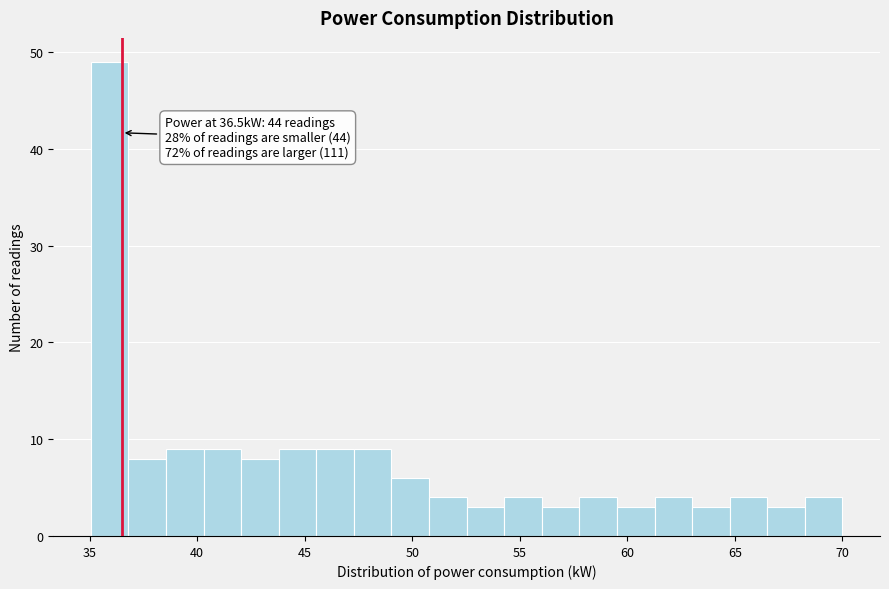

Around what value on the x-axis is the tallest bar? Give the approximate position of its centre, as read against the axis.

36.0